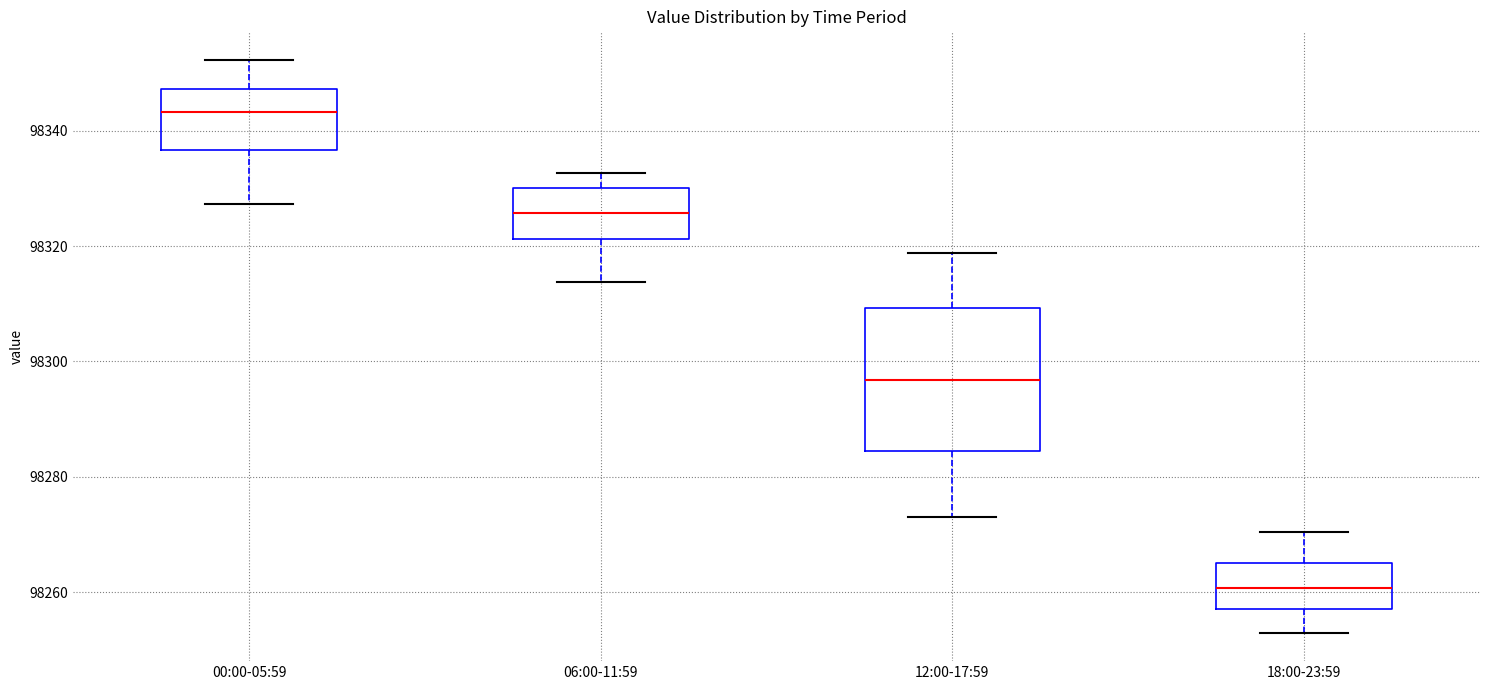

Reading left to right, transcribe this box plot: for each box, give where its median line is, the range the box spans, and where its two whiskers end, as read against the y-axis. The values are not printed on the chart, so give them approximately, as read against the axis.

00:00-05:59: median 98344, box 98336 to 98348, whiskers 98328 to 98352
06:00-11:59: median 98326, box 98322 to 98330, whiskers 98314 to 98332
12:00-17:59: median 98296, box 98284 to 98310, whiskers 98274 to 98318
18:00-23:59: median 98260, box 98258 to 98266, whiskers 98254 to 98270